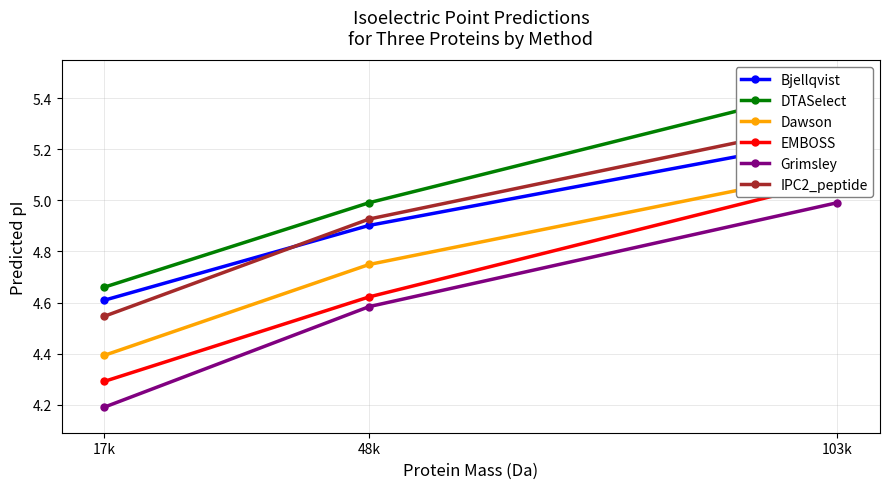

Between 103k and 48k, which series saw the biggest shift?

EMBOSS